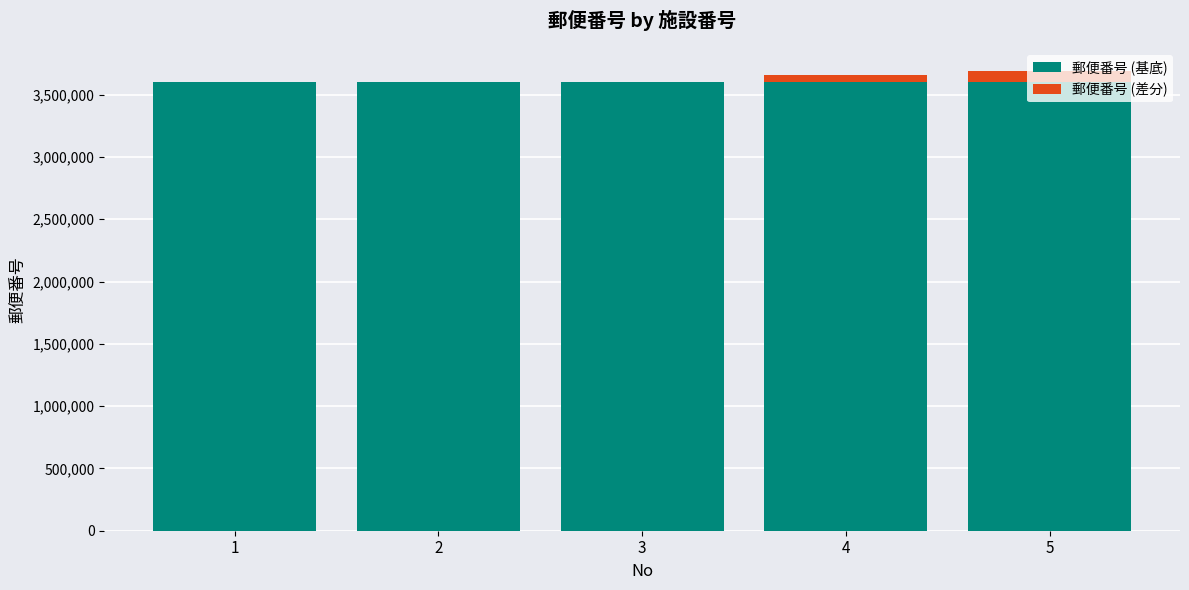

The value of 郵便番号 (基底) at 4 is 3600000. True or false?

True